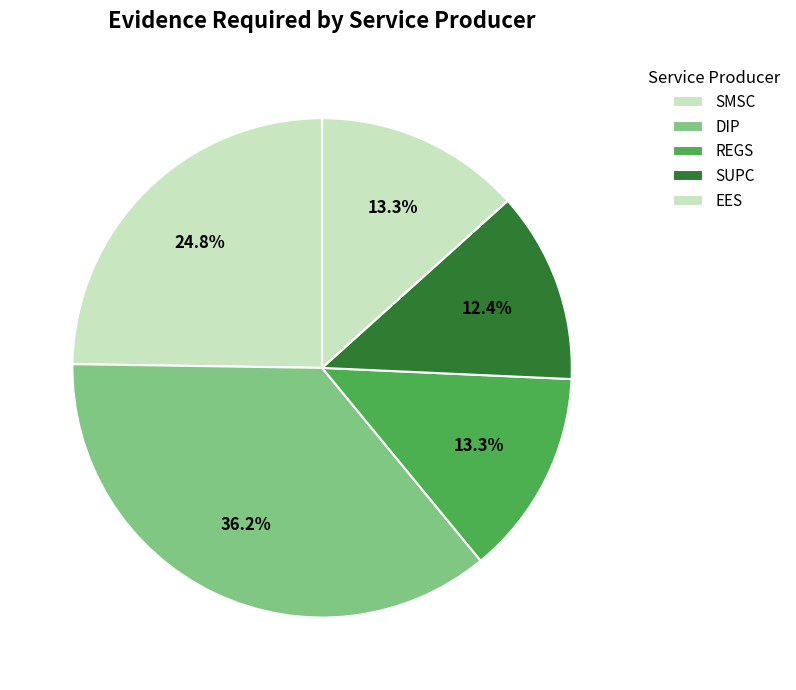

How many segments does this pie chart have?

5